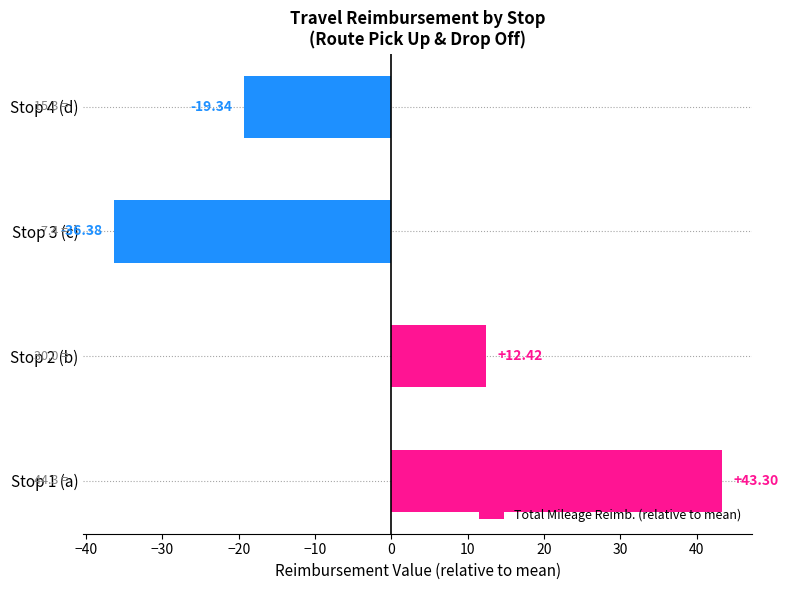

What is the difference between the maximum and minimum values?

79.7